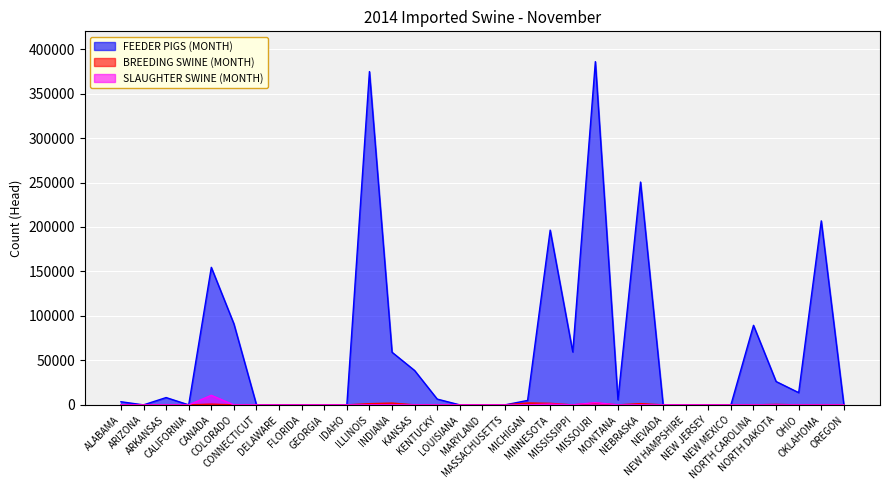

How many lines are shown in the chart?

3